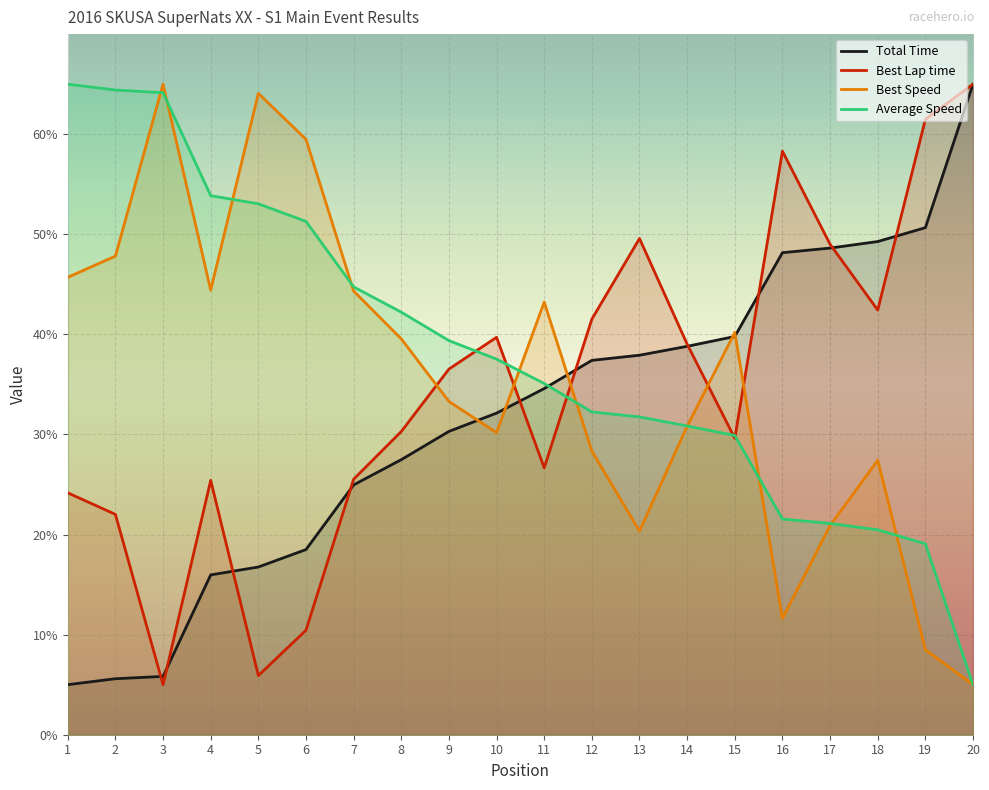

At which label is Total Time closest to 35?

11